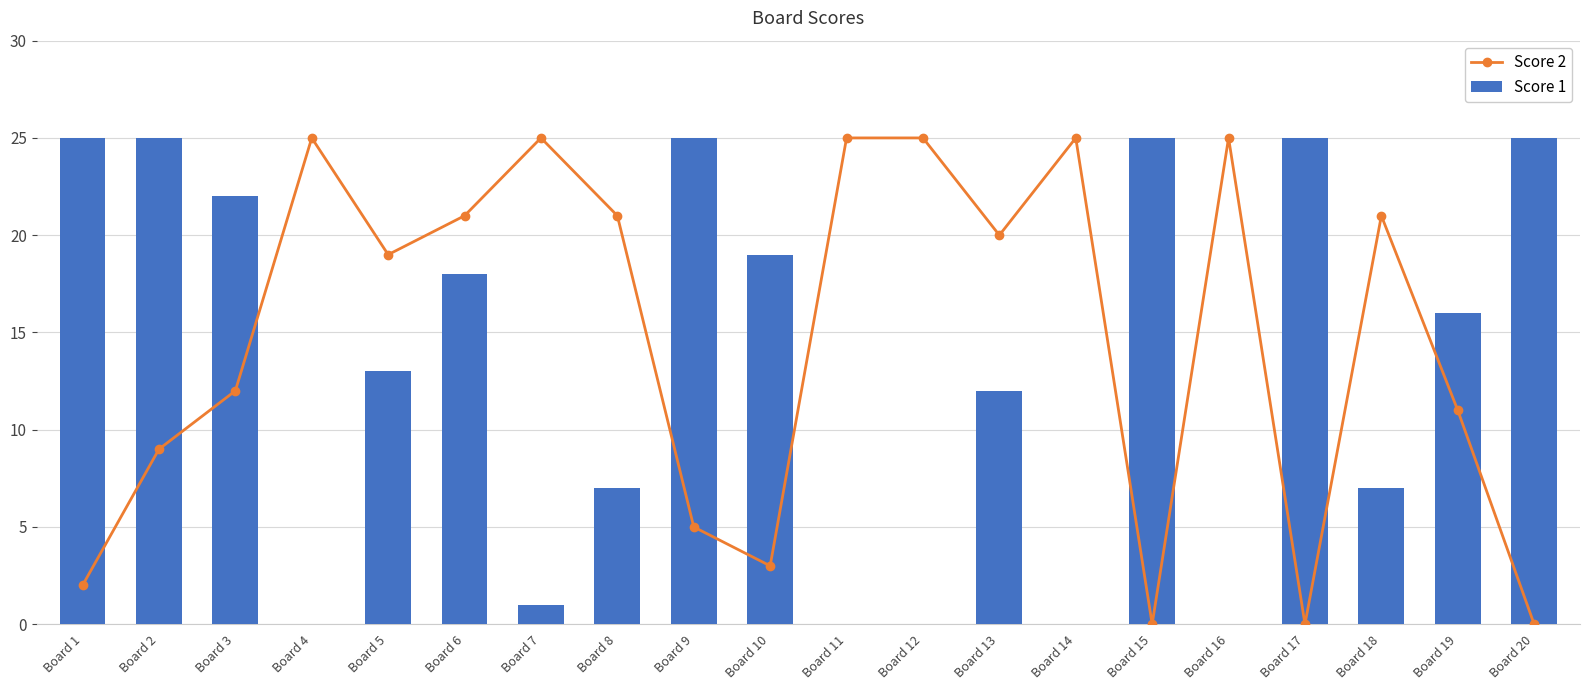

Which series changed the most between Board 2 and Board 13?

Score 1